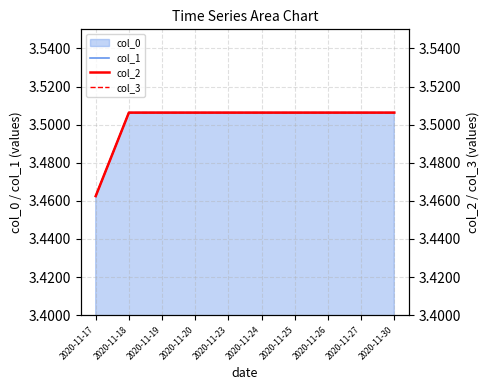

Is it true that col_1 equals 3.5 at 2020-11-17?

True